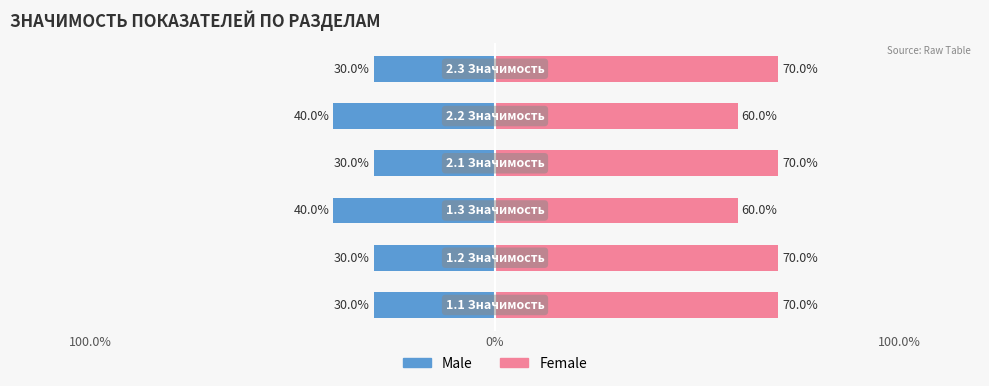

How many bars are there in each group?

2